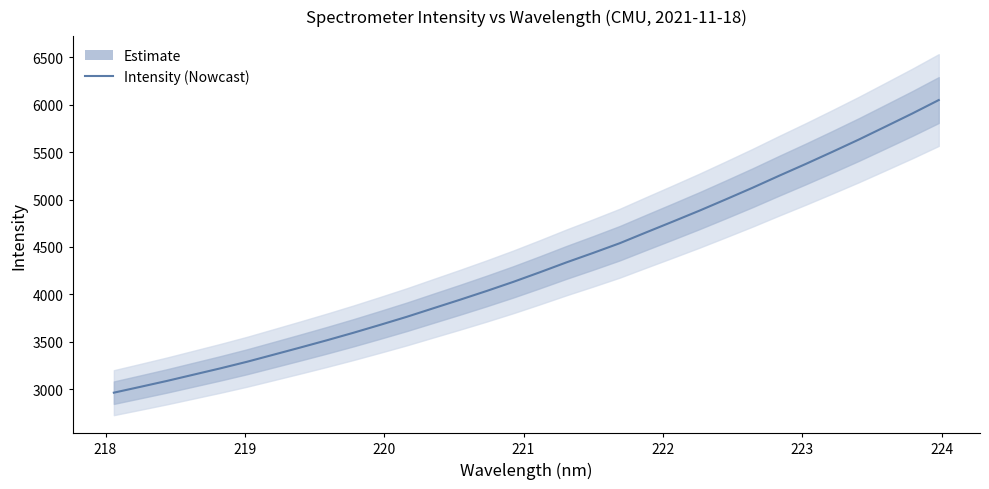

Reading left to right, transcribe all the data shown in this chart.

2963.2	3024.9	3087.4	3153.6	3219.7	3289.1	3363.9	3439.2	3515.8	3595.3	3678.3	3763.2	3853.5	3943.3	4035.6	4131.5	4232.9	4337.2	4436.7	4539.0	4654.0	4767.6	4882.8	5002.7	5124.7	5251.5	5375.5	5503.2	5633.5	5769.6	5906.6	6049.2